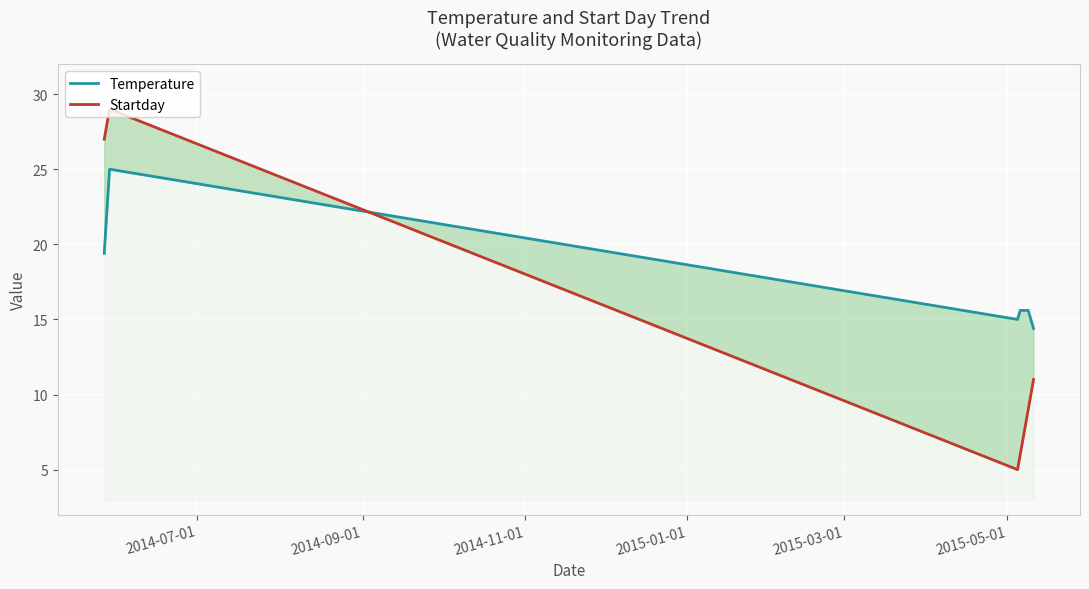

What is the highest value of the Startday series?

29.0